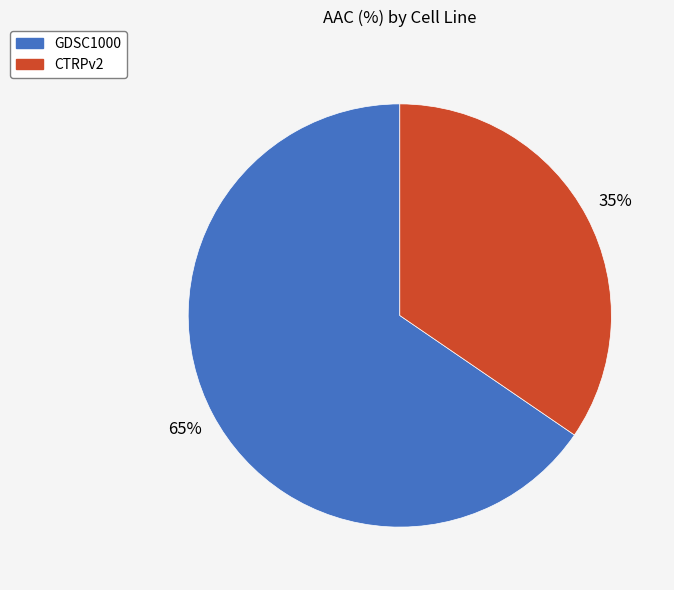

Is the sum of GDSC1000 and CTRPv2 greater than half?

Yes